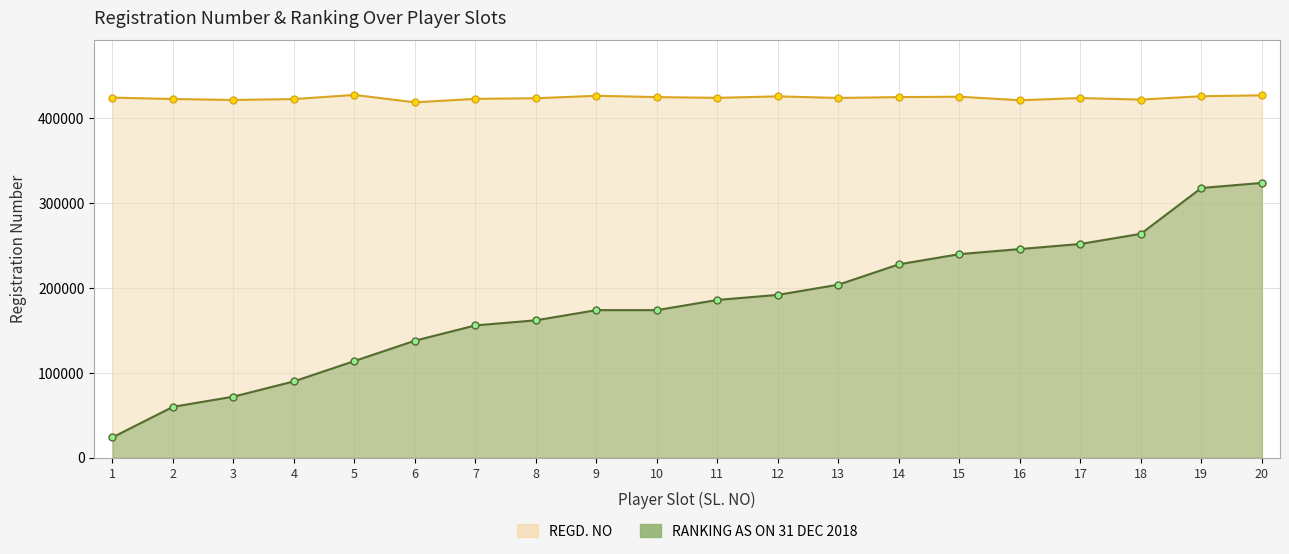

At 6, list the series in order from largest to smallest.

REGD. NO, RANKING AS ON 31 DEC 2018